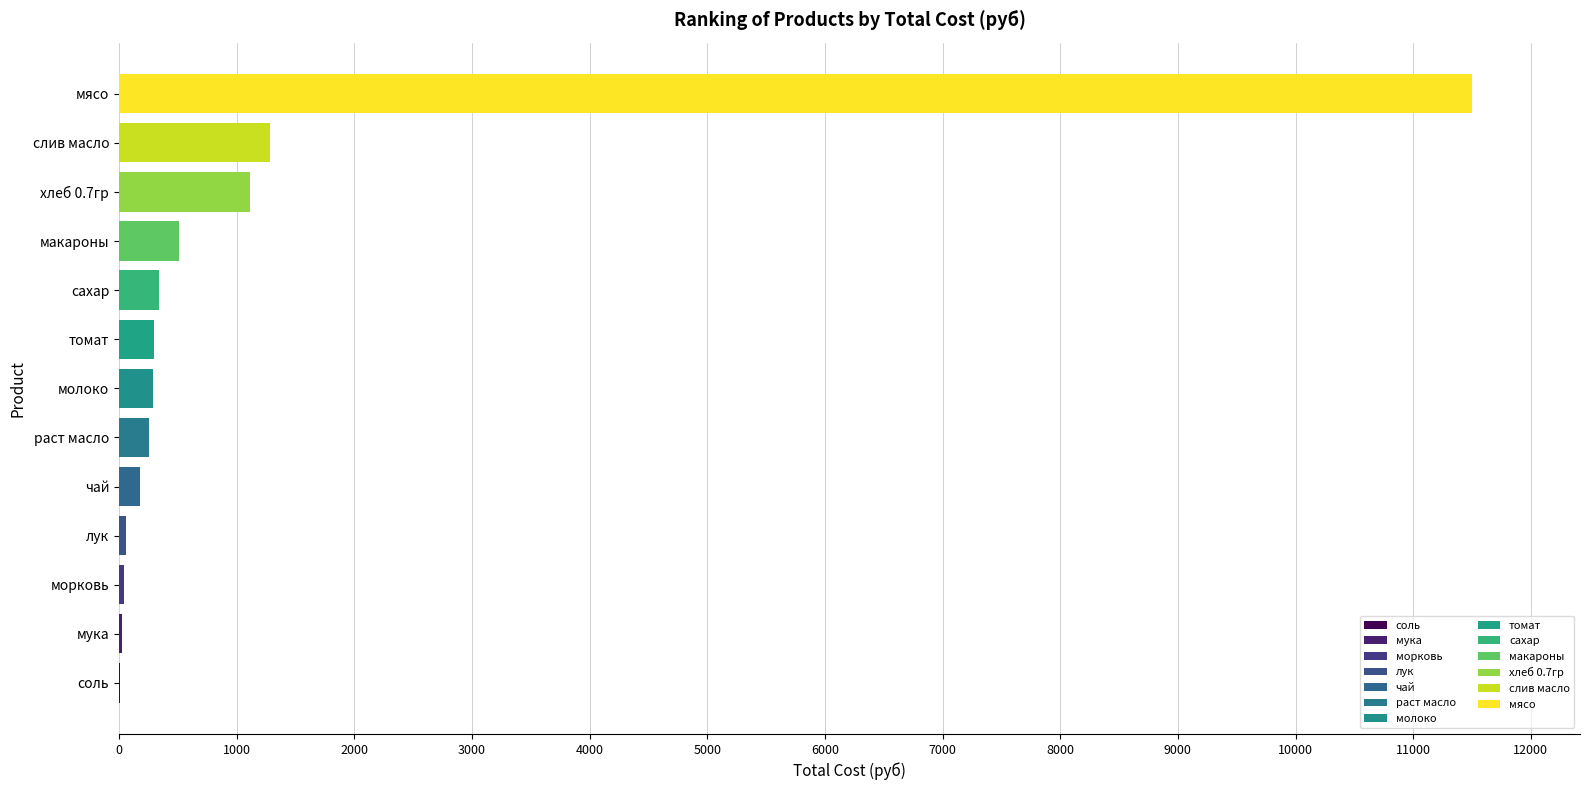

Where is the data nearest to the value 5755?

слив масло